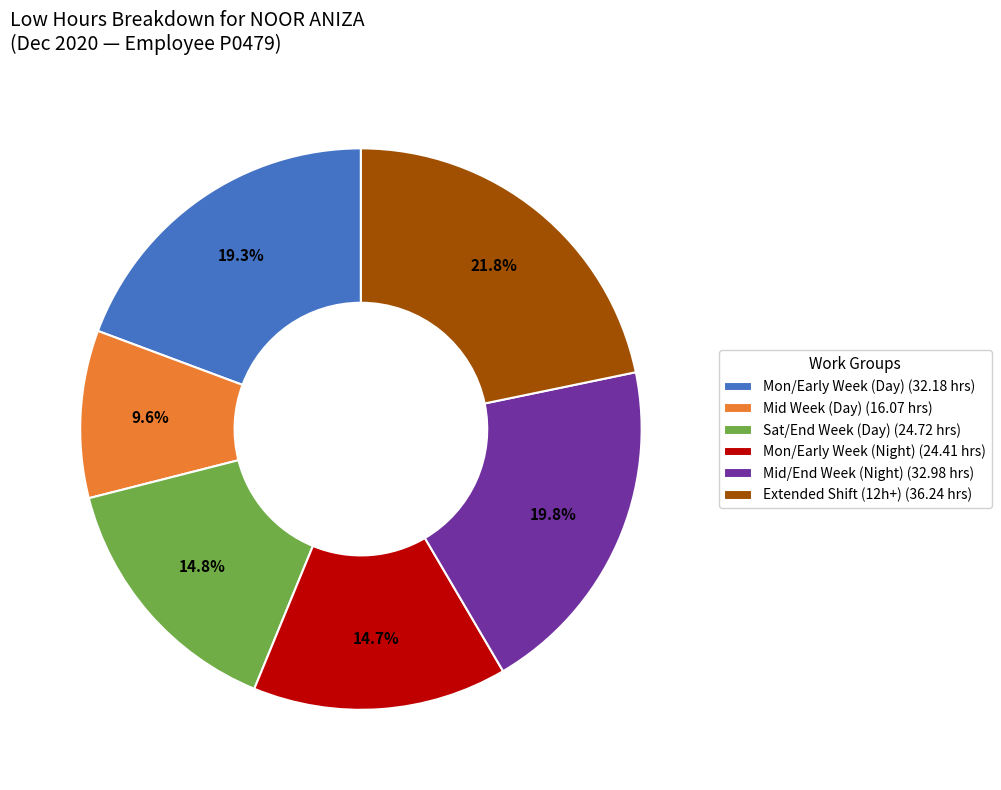

Is there a majority slice in this chart?

No